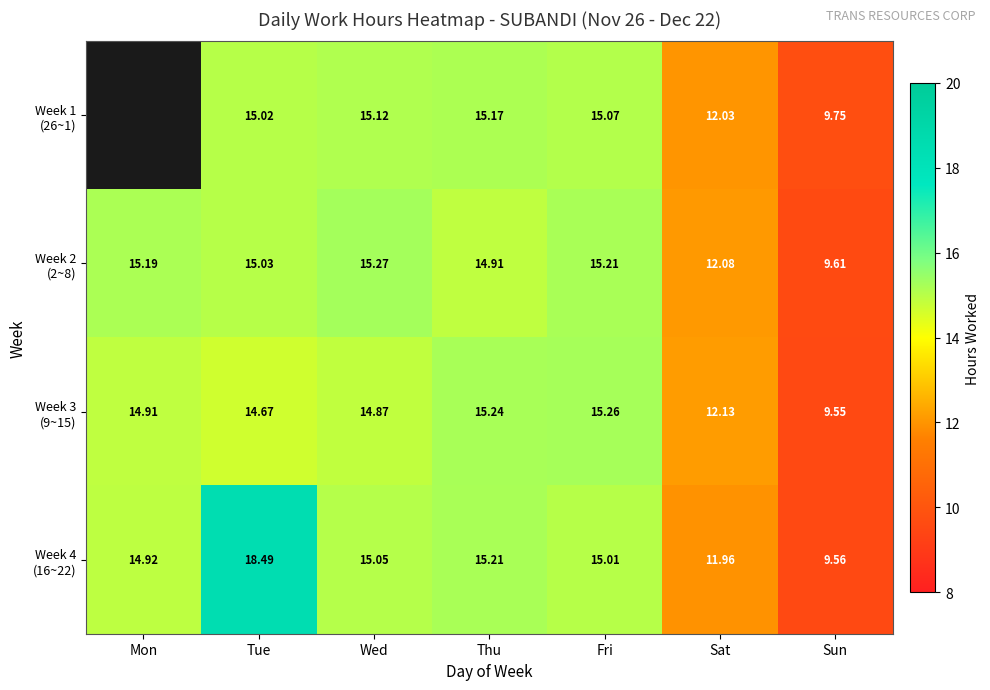

What is the difference between the second highest and second lowest values in the Week 2 (2~8) series?

3.1